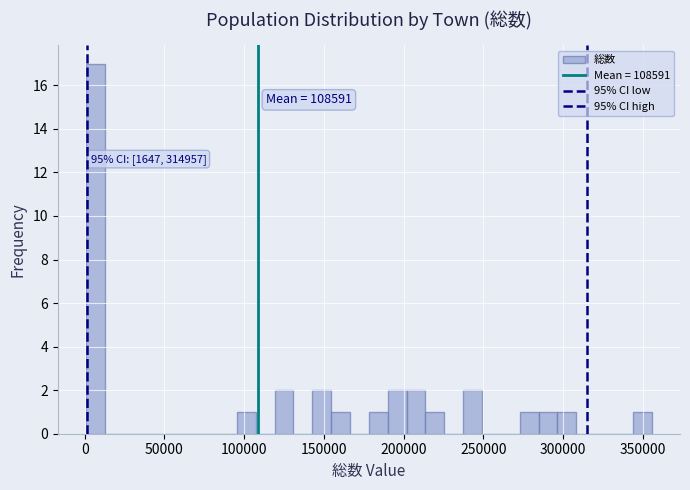

Around what value on the x-axis is the tallest bar? Give the approximate position of its centre, as read against the axis.

5000